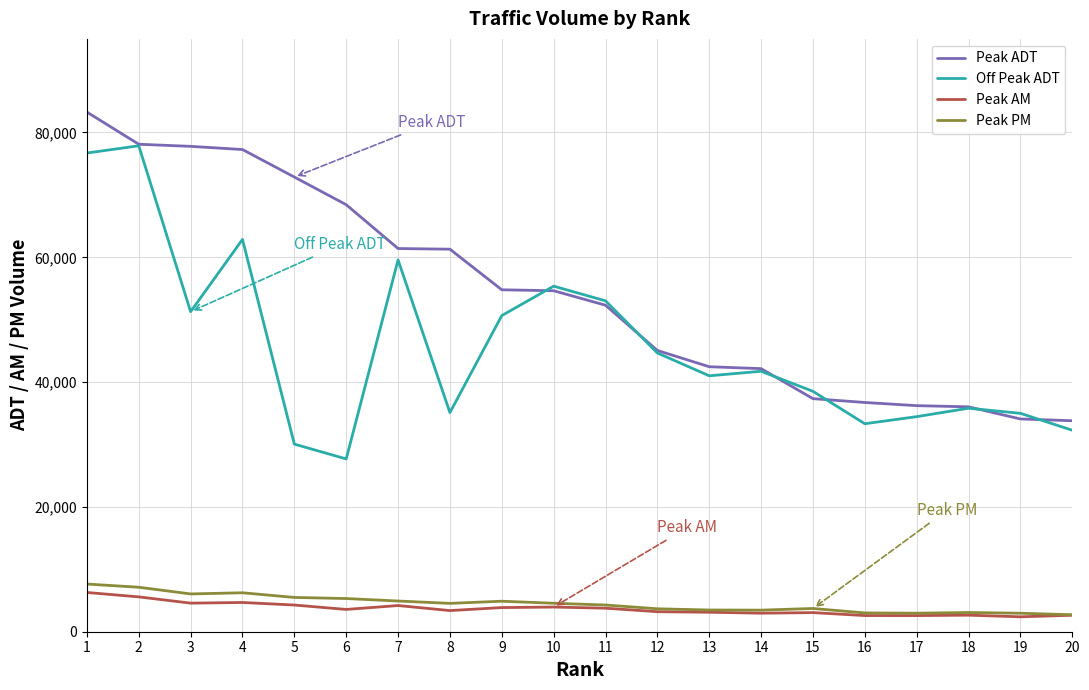

What is the difference between the highest and lowest values at 6?

64855.0